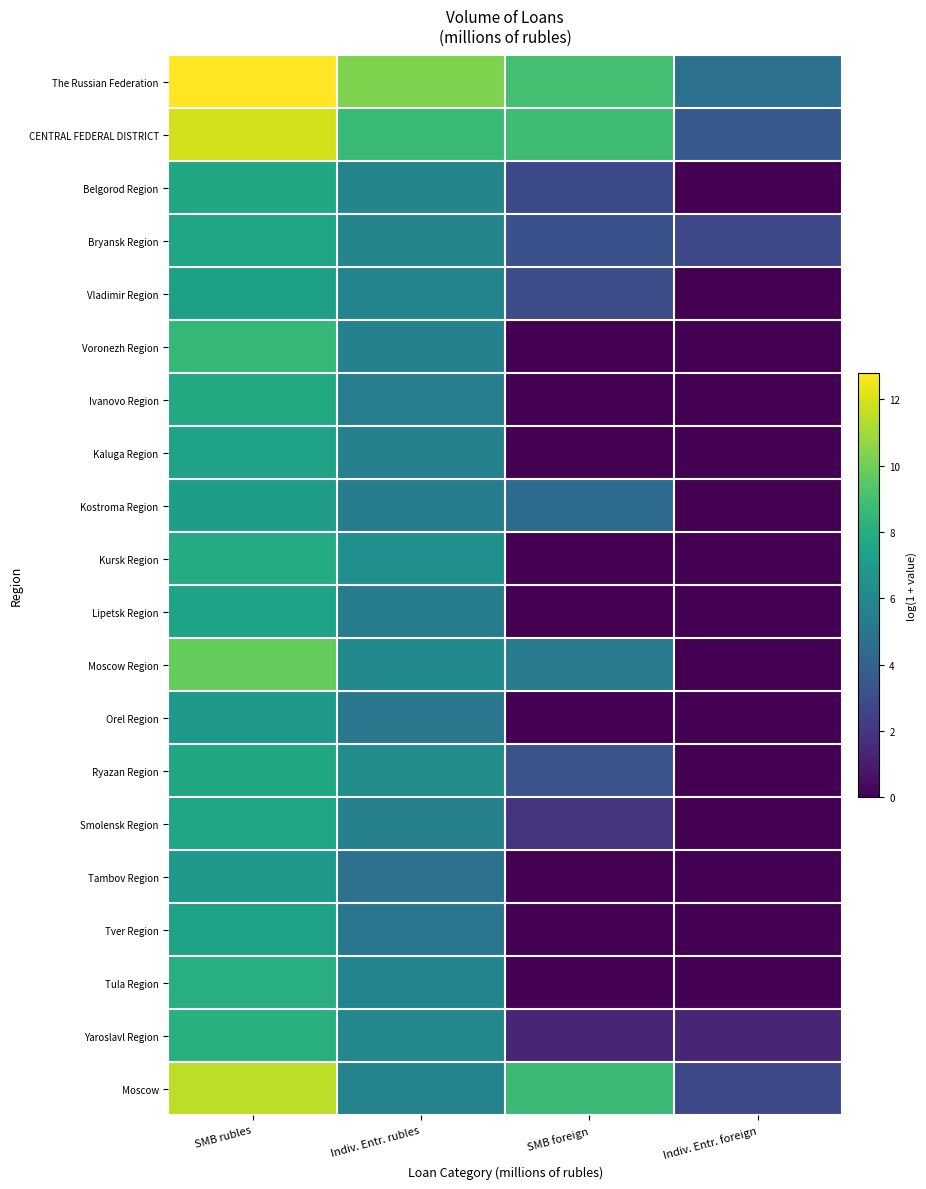

What is the difference between the highest and lowest values at SMB rubles?

5.9